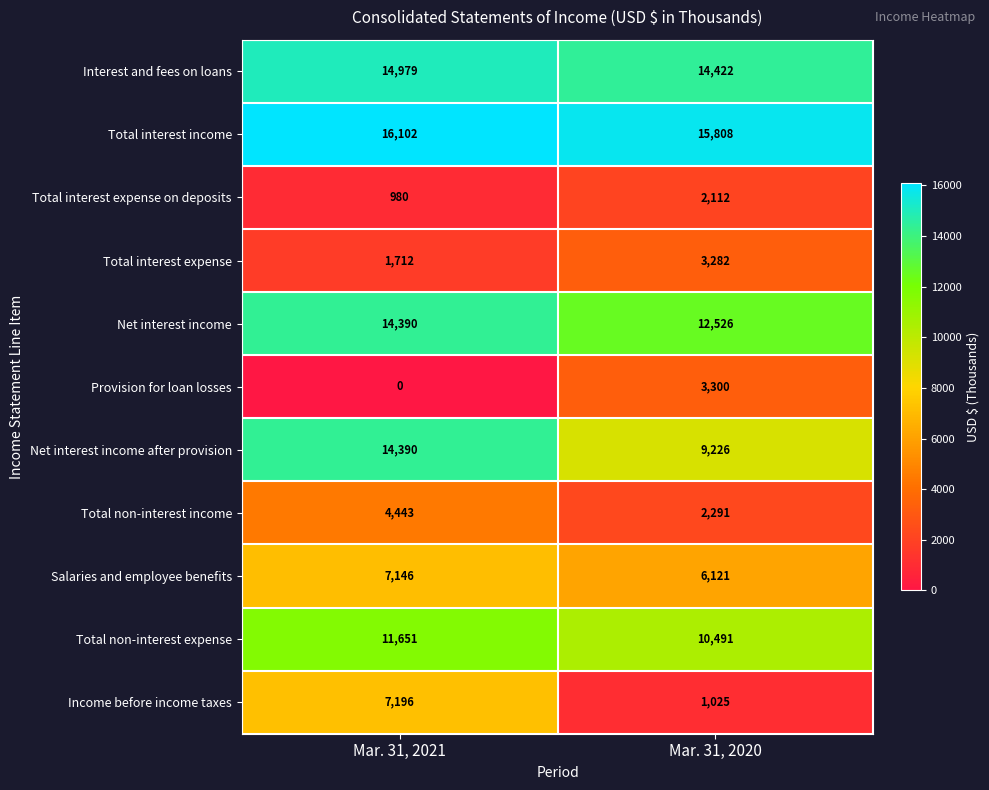

What is the maximum value shown in the chart?

16102